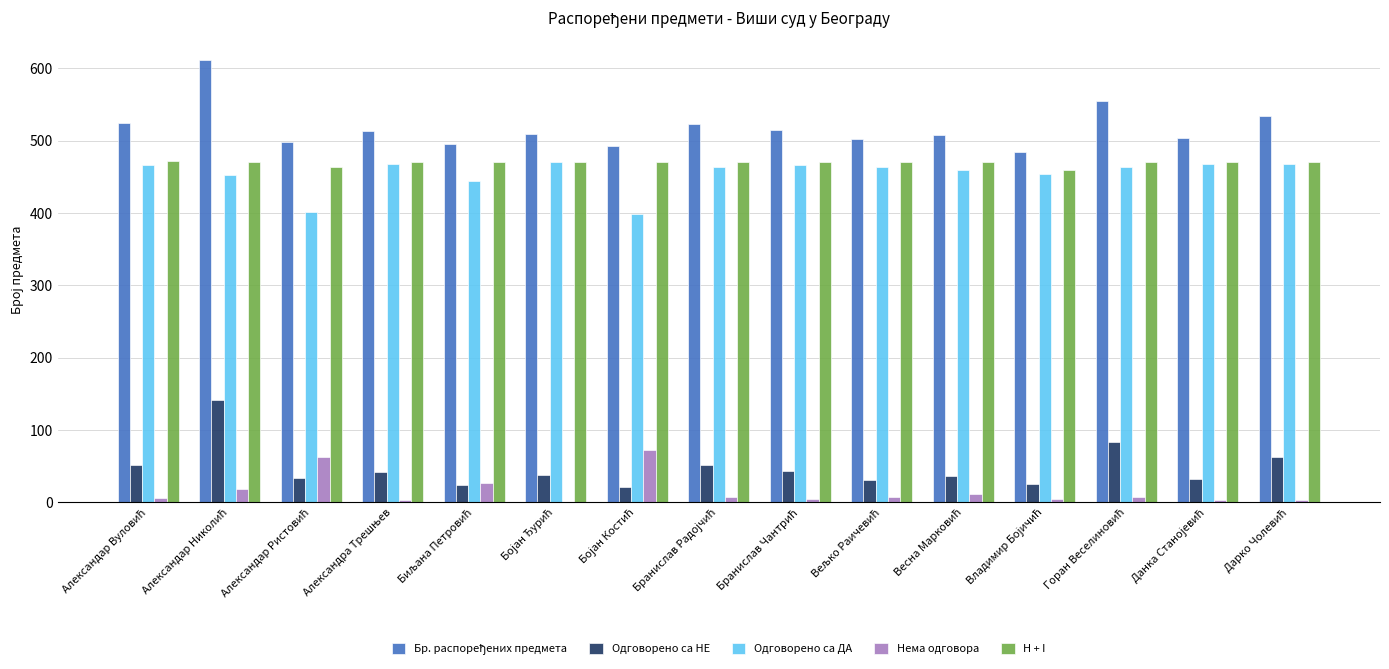

What is the highest value of the Нема одговора series?

72